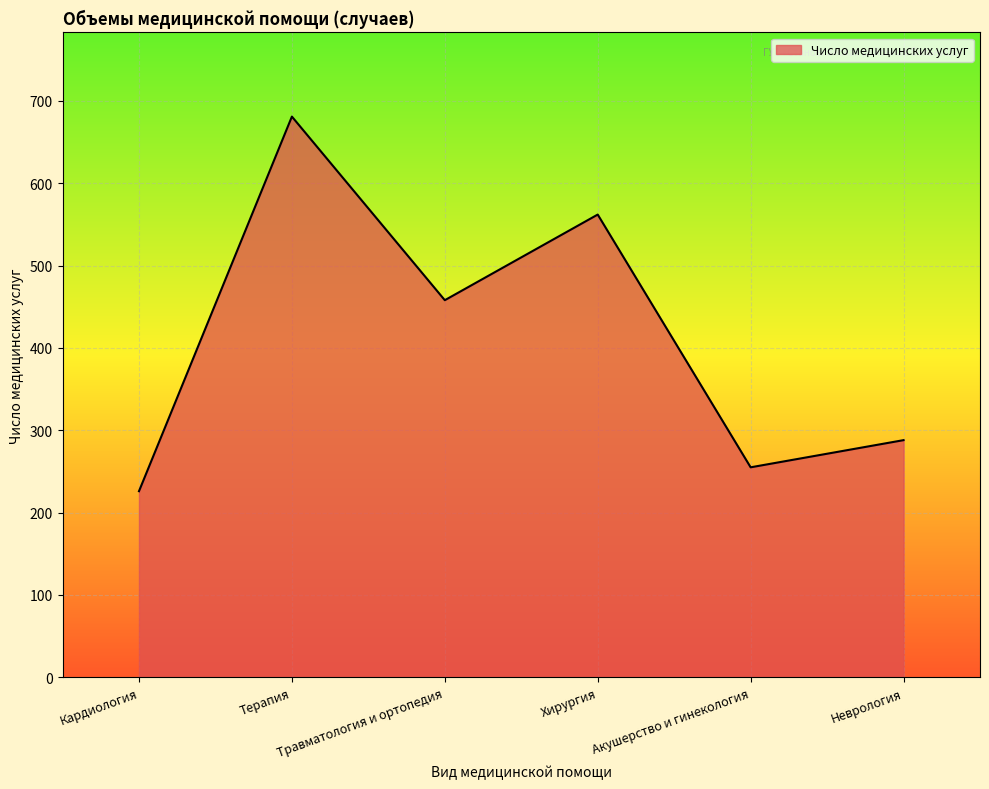

What is the difference between the maximum and second lowest values?

426